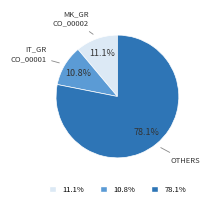

Does any single category account for the majority?

Yes